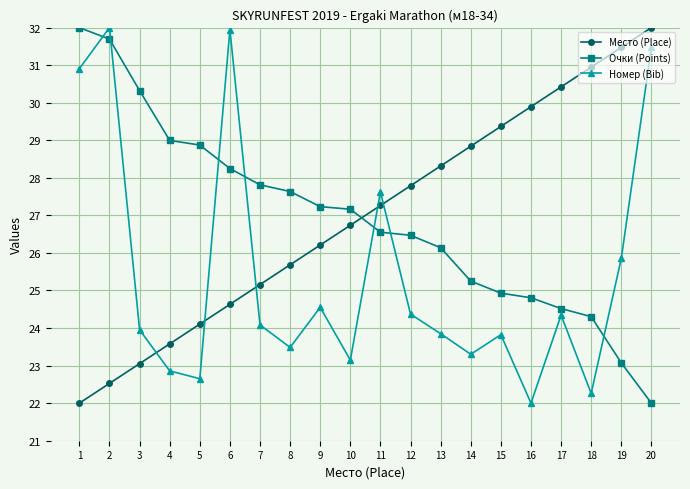

Which series ends up on top after the final intersection of Место (Place) and Очки (Points)?

Место (Place)